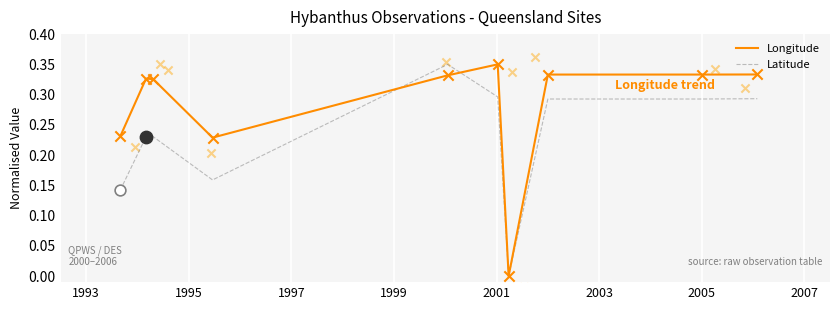

Which series reaches the minimum Y coordinate?

Longitude